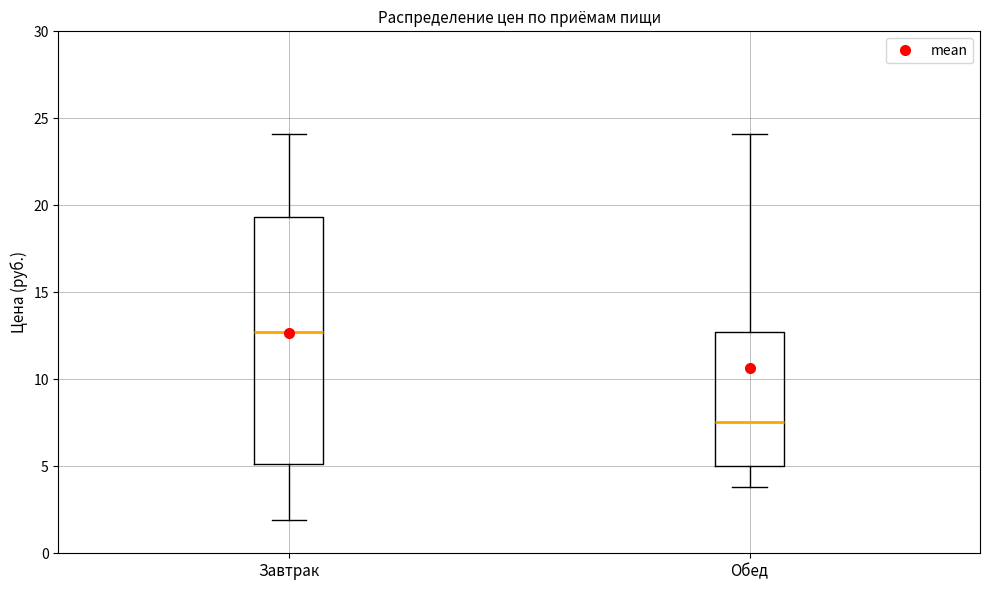

Reading left to right, transcribe this box plot: for each box, give where its median line is, the range the box spans, and where its two whiskers end, as read against the y-axis. The values are not printed on the chart, so give them approximately, as read against the axis.

Завтрак: median 12.5, box 5.0 to 19.5, whiskers 2.0 to 24.0
Обед: median 7.5, box 5.0 to 12.5, whiskers 4.0 to 24.0